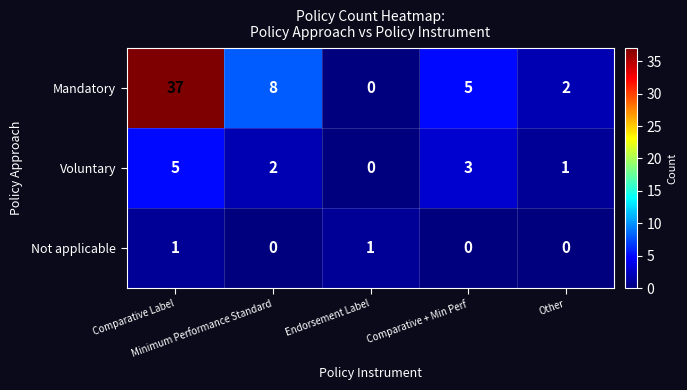

Rank the series by their average value, from lowest to highest.

Not applicable, Voluntary, Mandatory